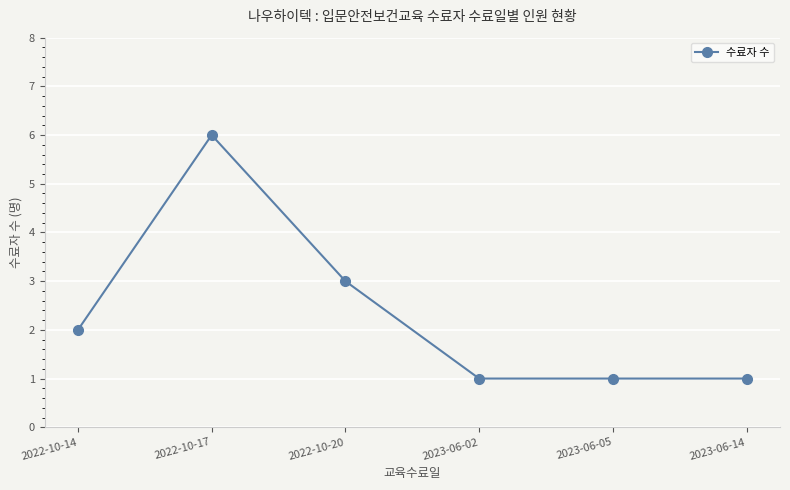

The value at 2022-10-17 is 9. True or false?

False